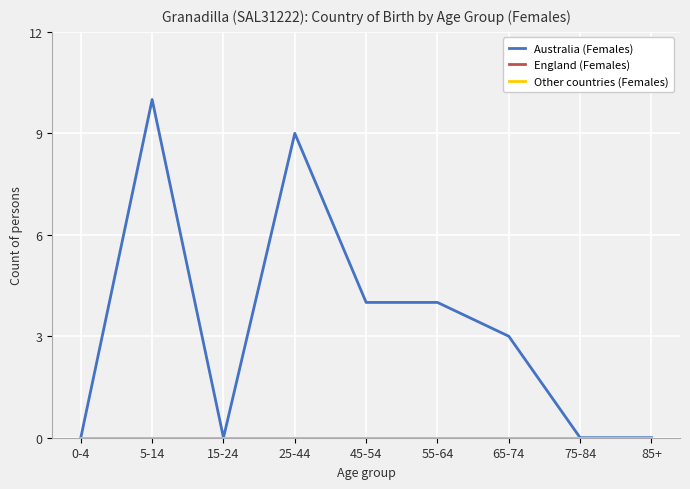

What is the difference between the maximum and second lowest values in the Australia (Females) series?

10